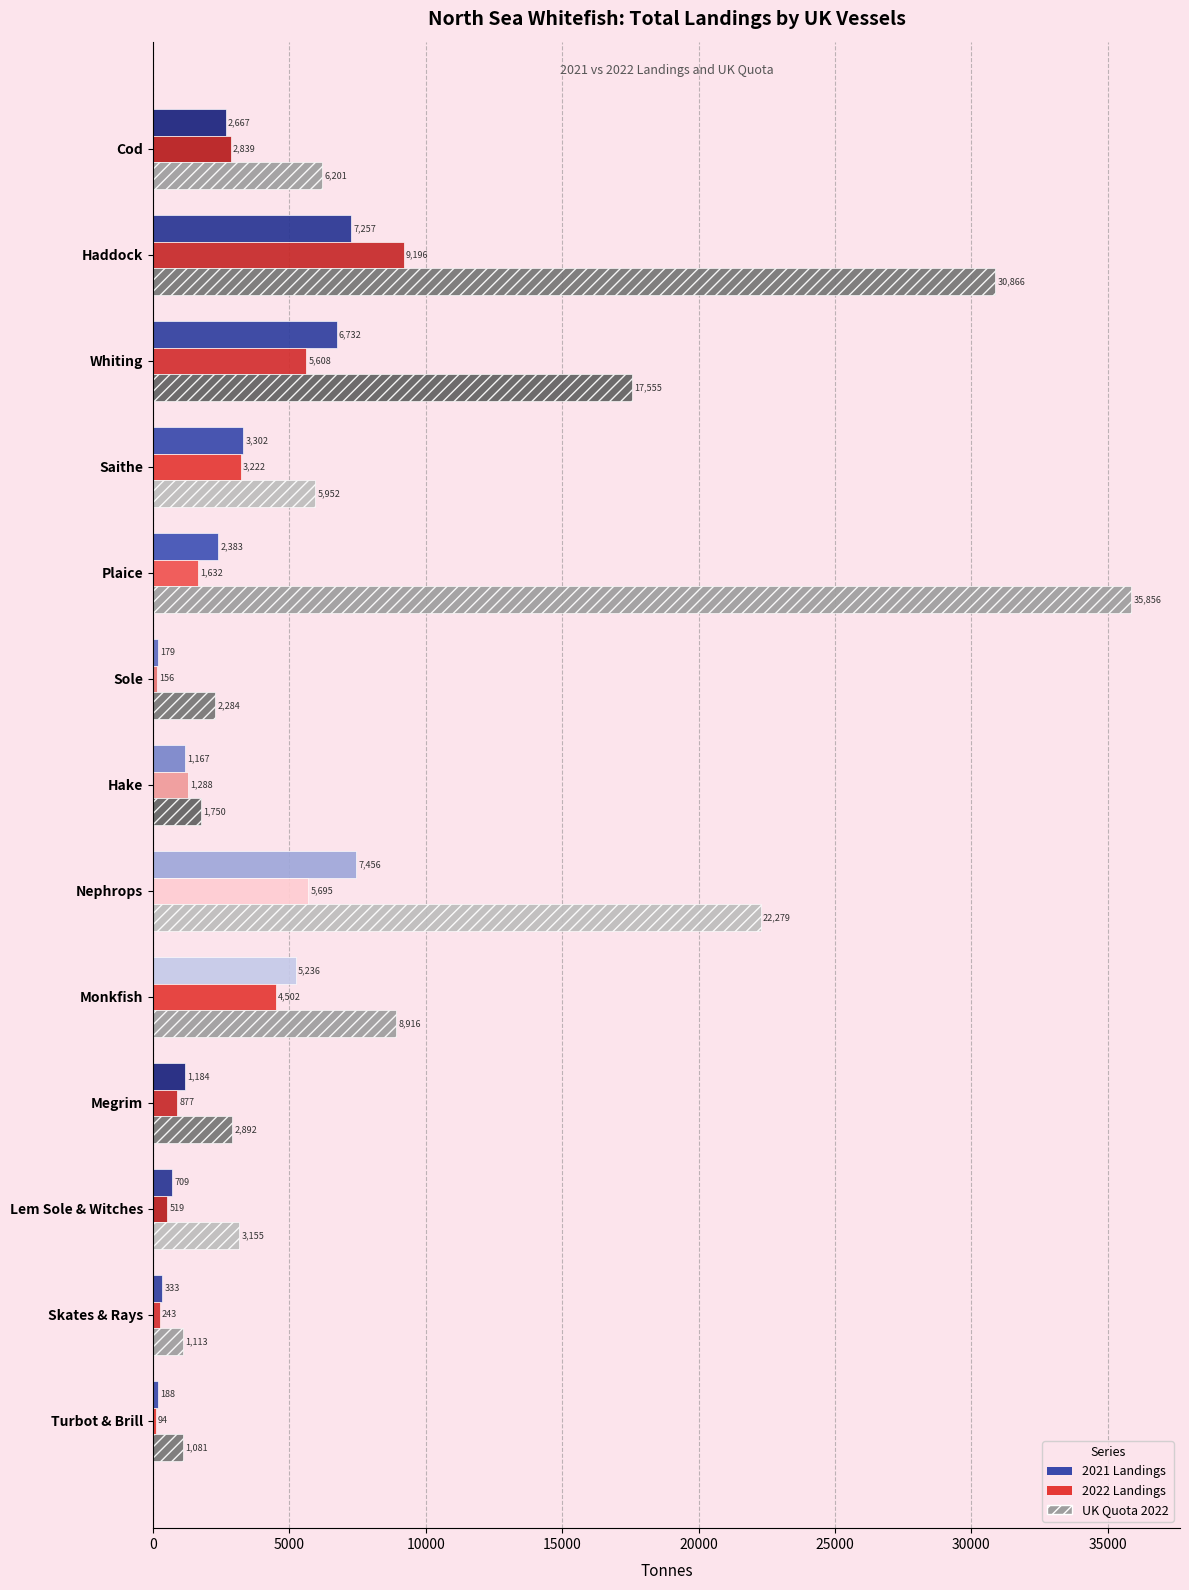

Which series has the widest spread of values?

UK Quota 2022